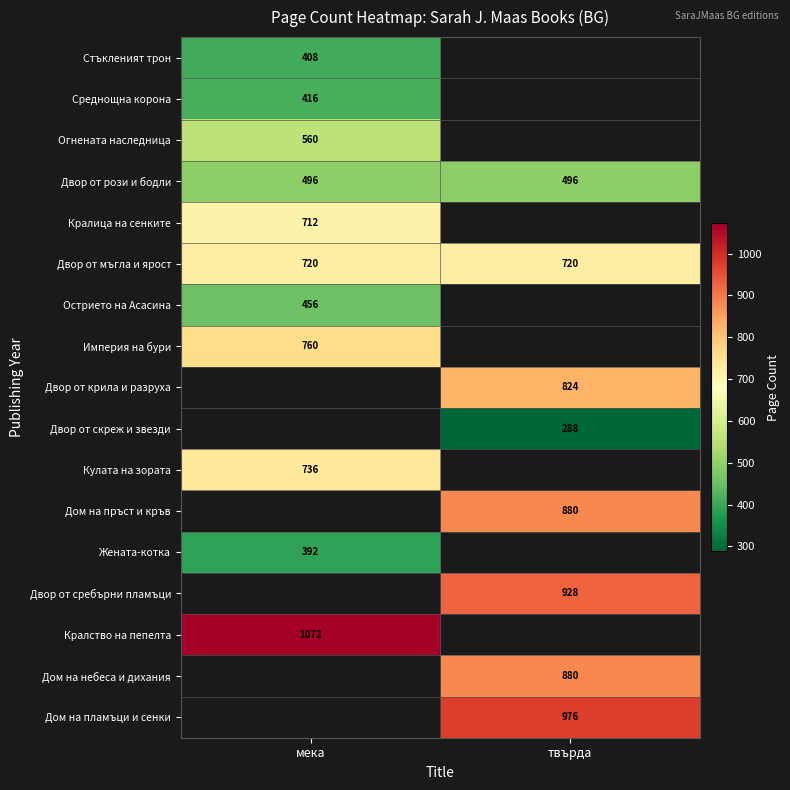

The value of Двор от скреж и звезди at твърда is 98. True or false?

False